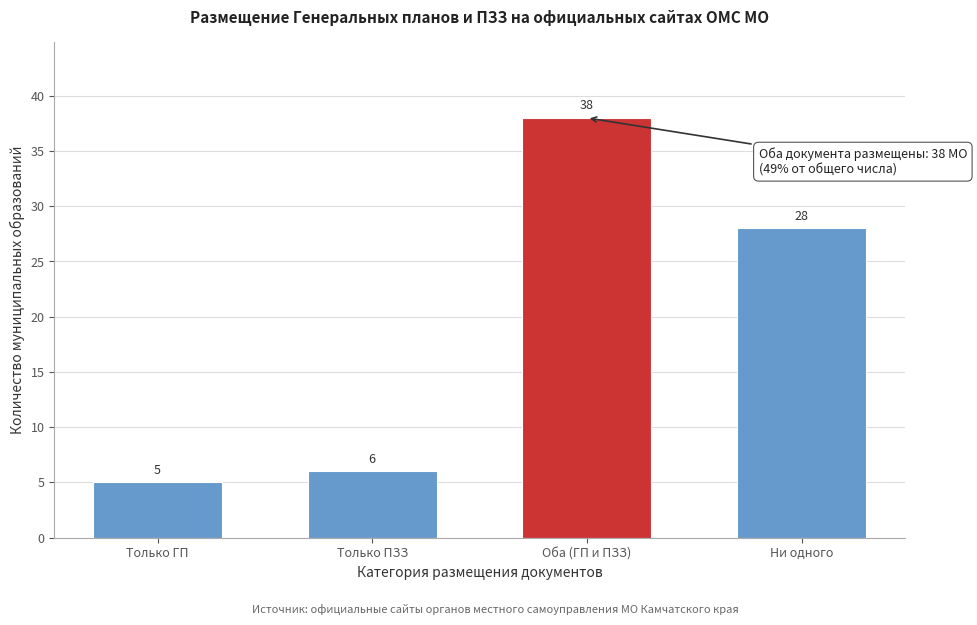

Reading right to left, what are all the values shown in this chart?

Ни одного=28	Оба (ГП и ПЗЗ)=38	Только ПЗЗ=6	Только ГП=5